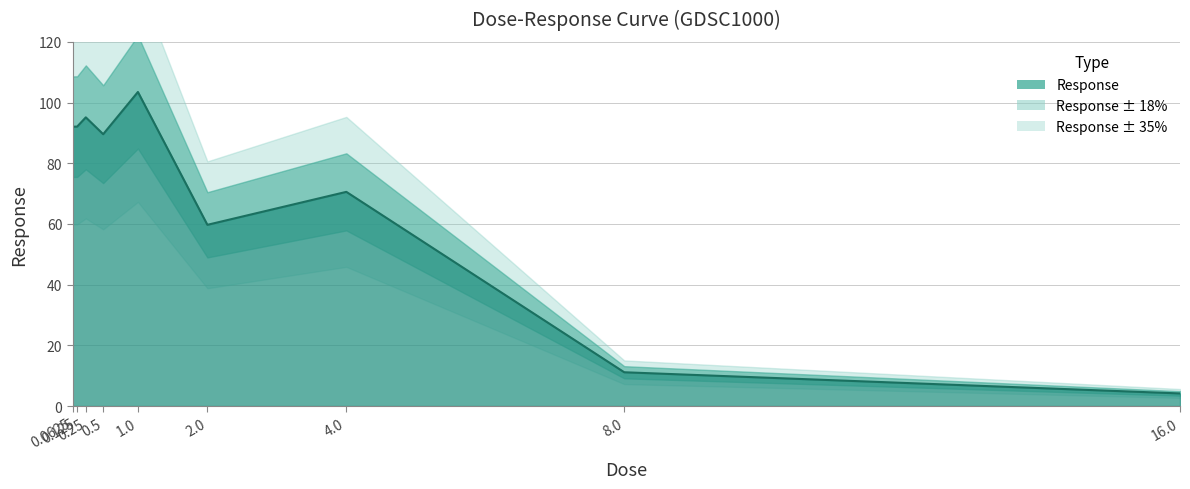

List the labels in order of value, largest first.

1.0, 0.25, 0.125, 0.0625, 0.5, 4.0, 2.0, 8.0, 16.0